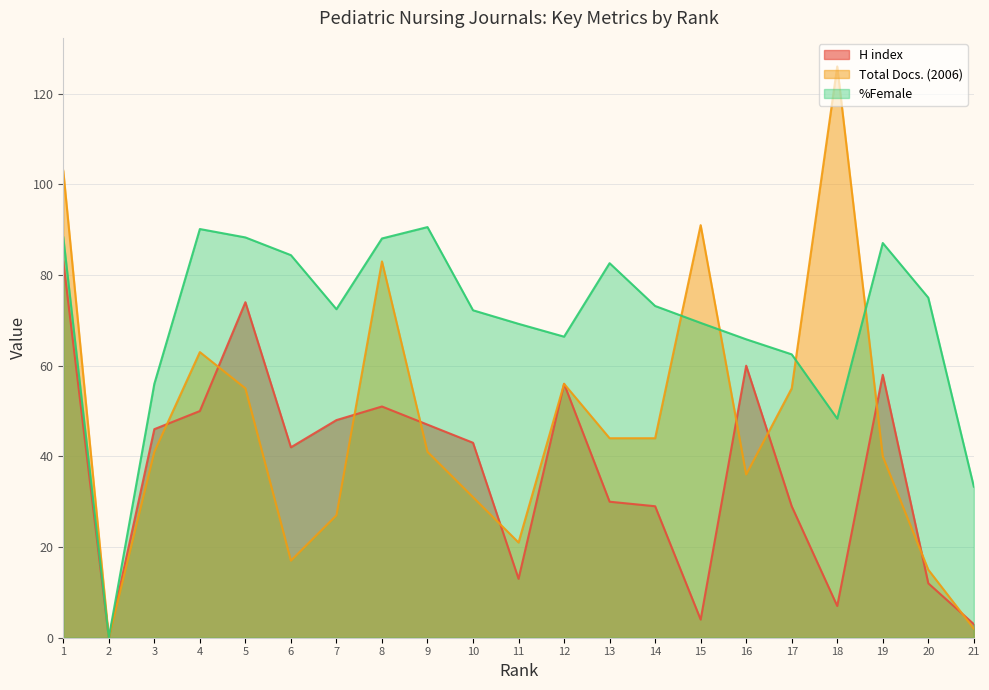

At which label is %Female closest to 45?

18